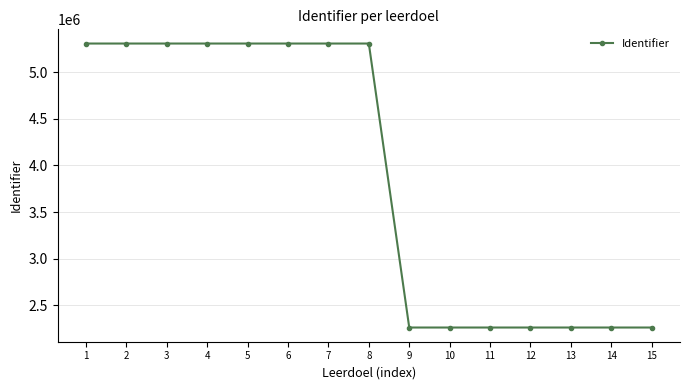

What is the sum of the values at 14 and 7?

7568943